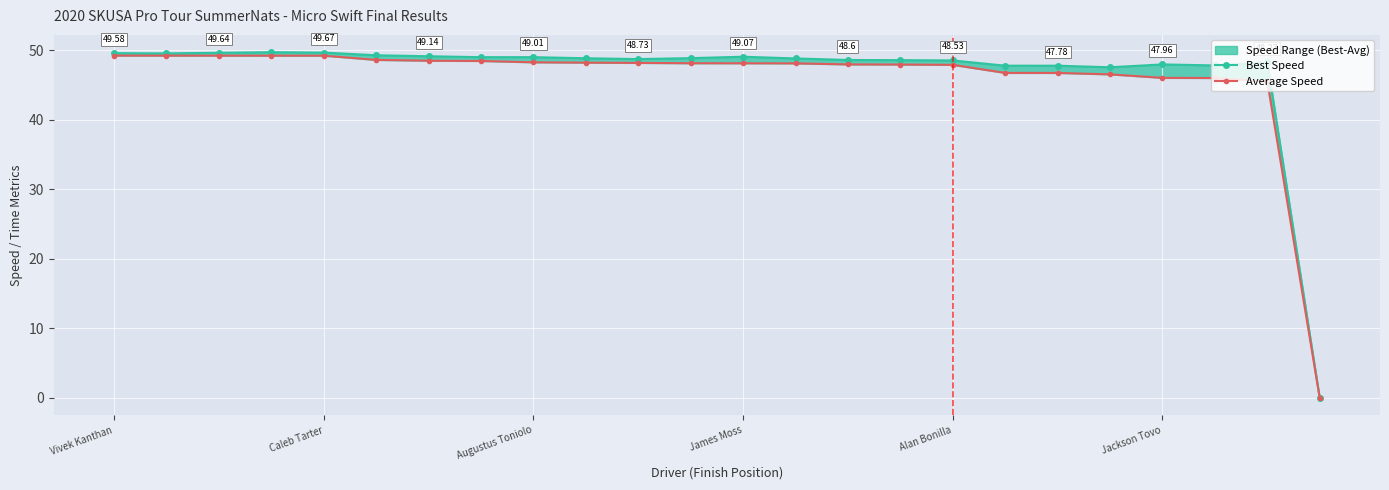

What is the highest value of the Best Speed series?

49.7